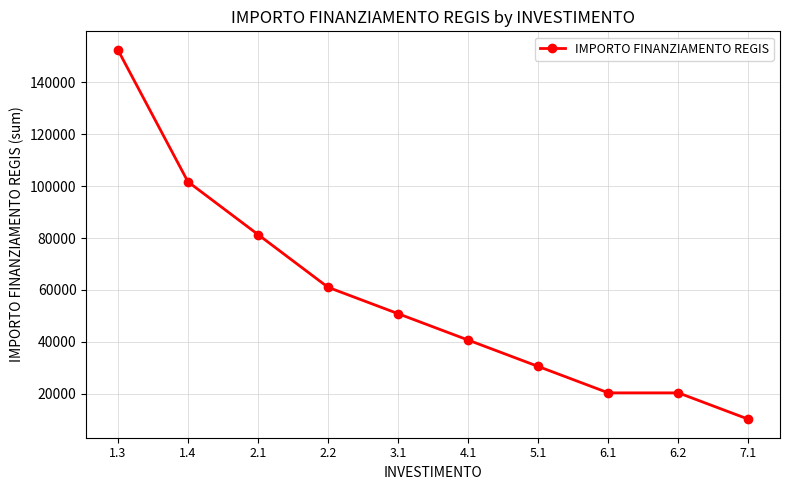

Reading left to right, what are all the values shown in this chart?

152580	101720	81376	61032	50860	40688	30516	20344	20344	10172